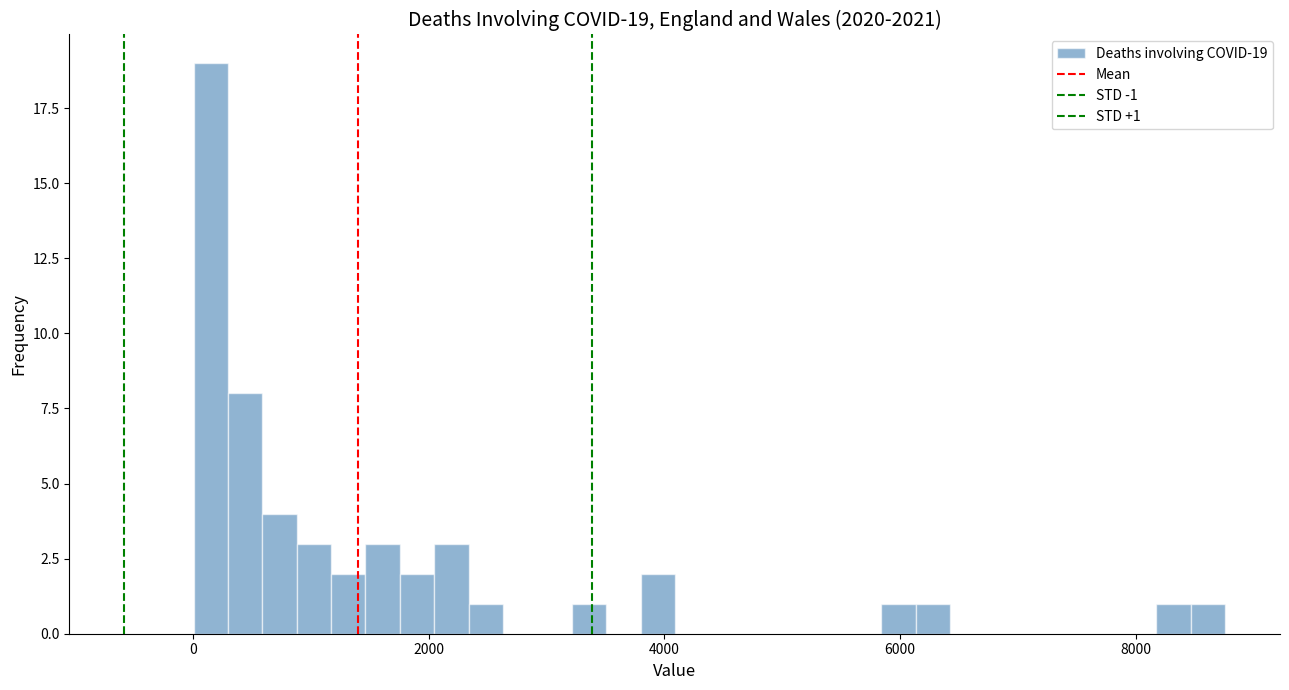

Read against the x-axis, roughly where is the centre of the tallest bar?

200